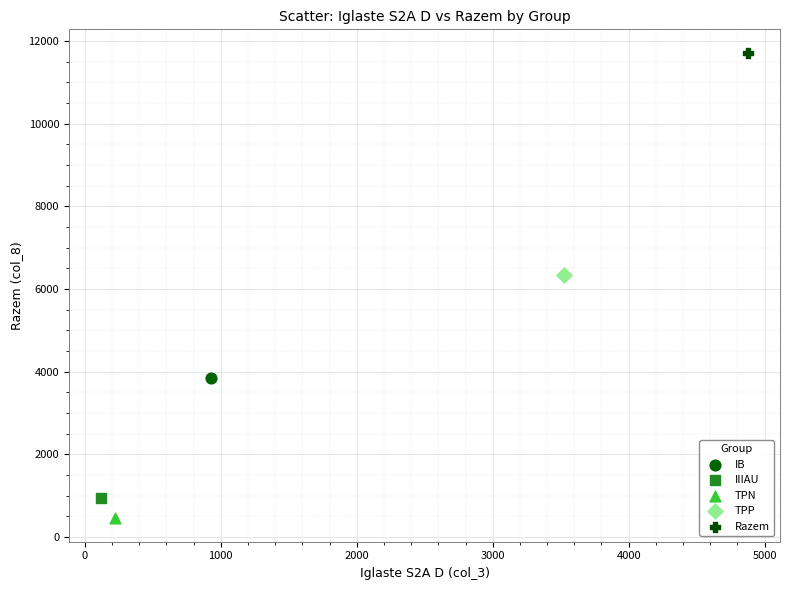

What are all the series names shown in the legend?

IB, IIIAU, TPN, TPP, Razem